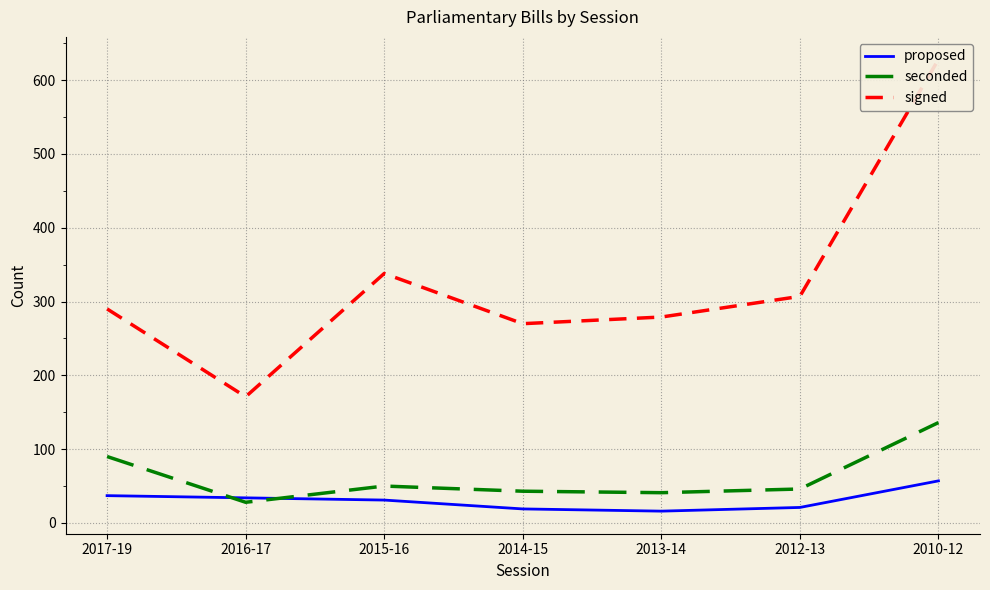

Where is the first local maximum for signed?

2015-16